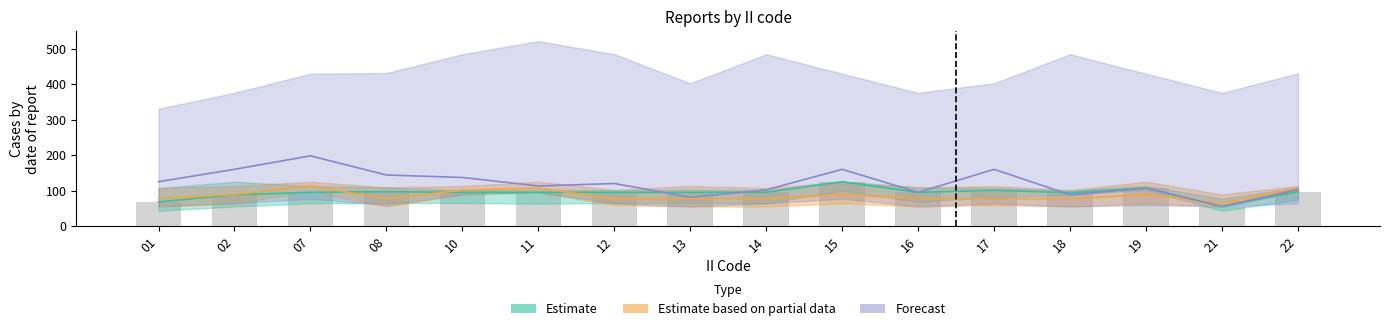

What is the average value of the Forecast series?

122